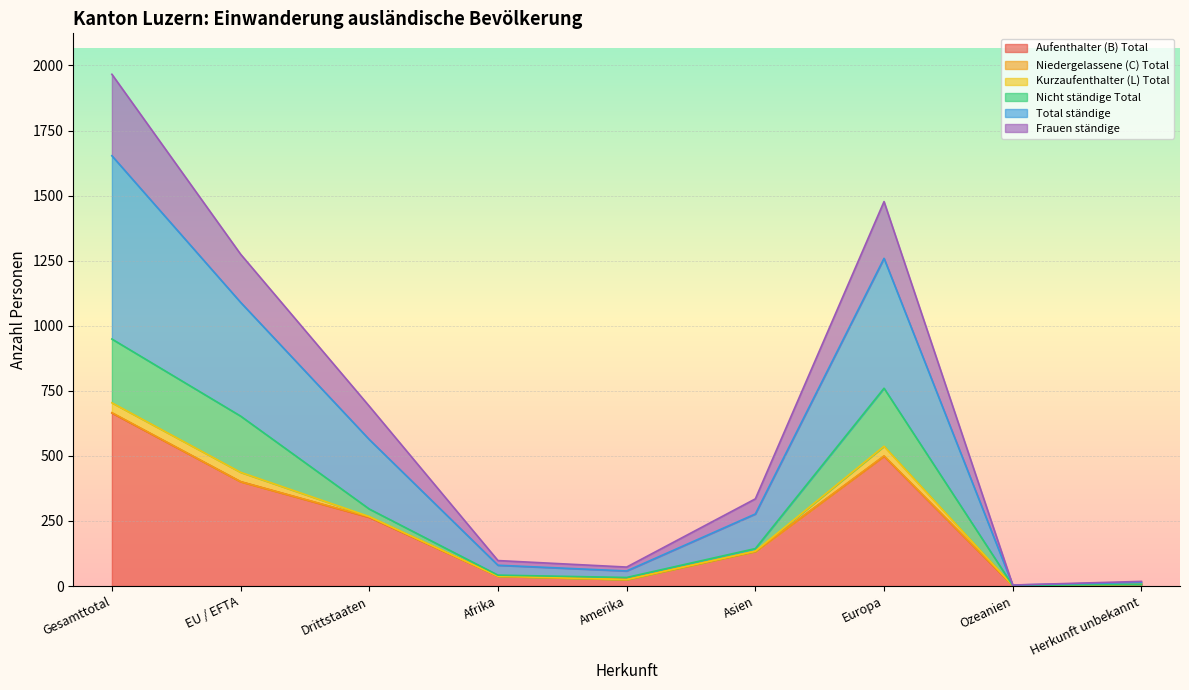

True or false: Total ständige has more than 0 points higher than both neighbors.

True